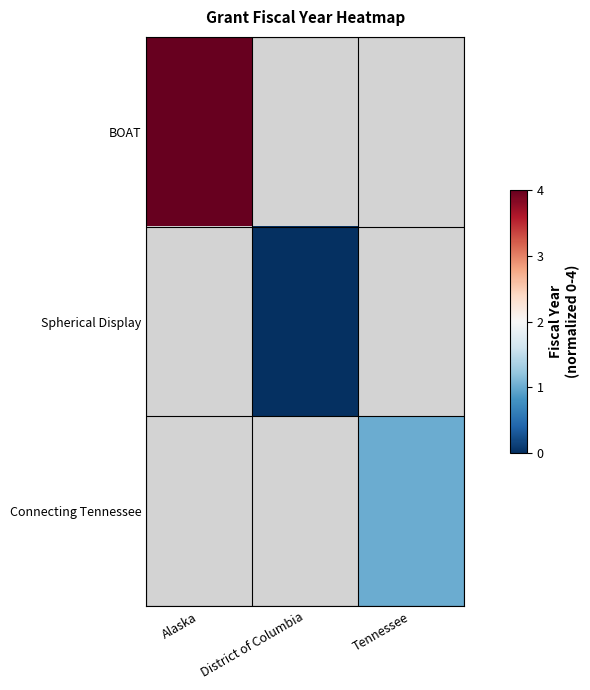

Rank the series by their maximum value, from highest to lowest.

BOAT, Connecting Tennessee, Spherical Display